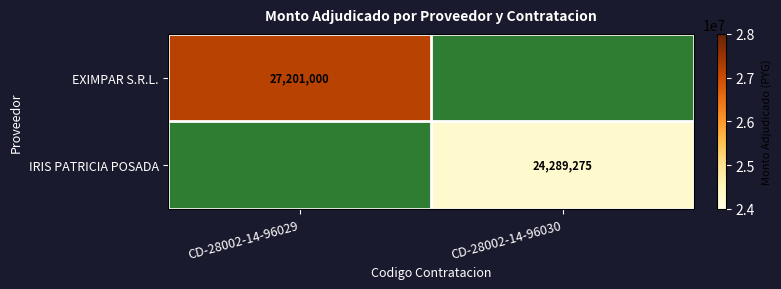

True or false: IRIS PATRICIA POSADA has a value of 24289275 at CD-28002-14-96030.

True